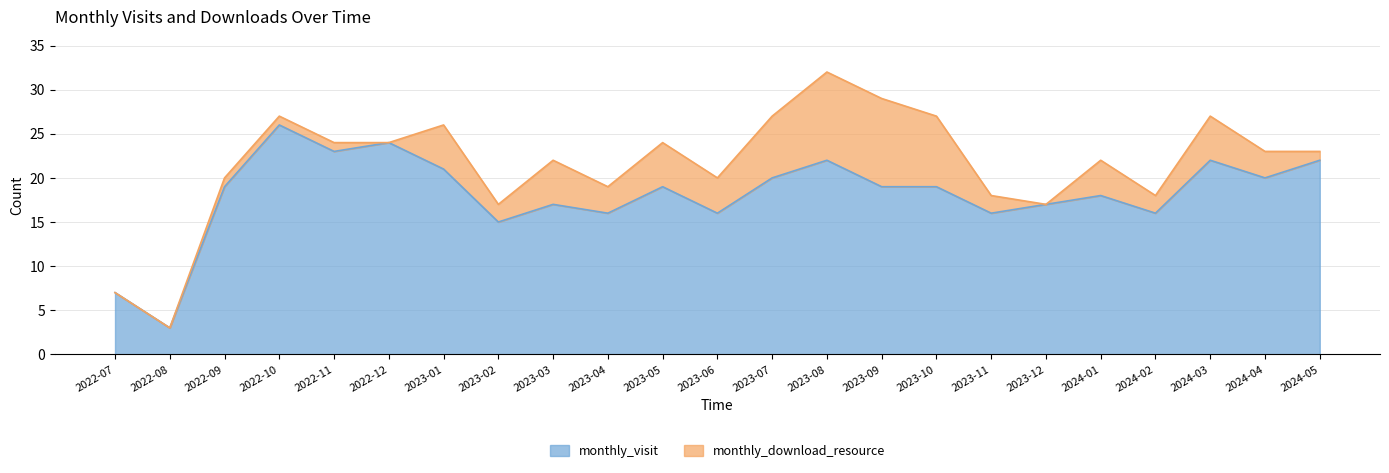

What is the value of the 6th point from the left?

24